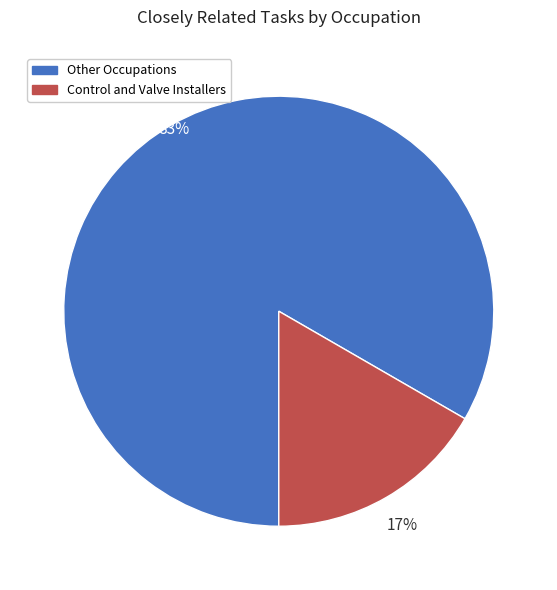

Is there any slice that represents more than half of the pie?

Yes